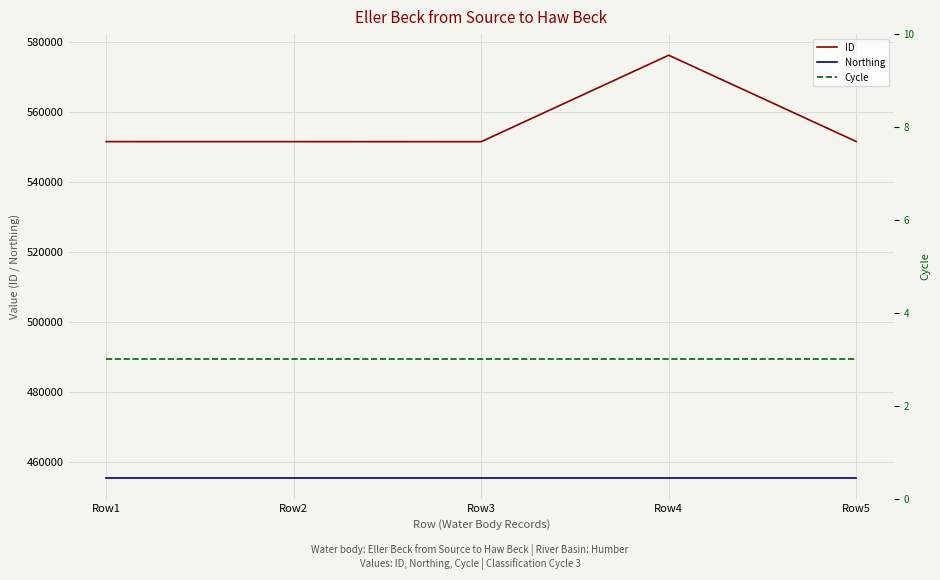

Is it true that Cycle equals 5 at Row1?

False